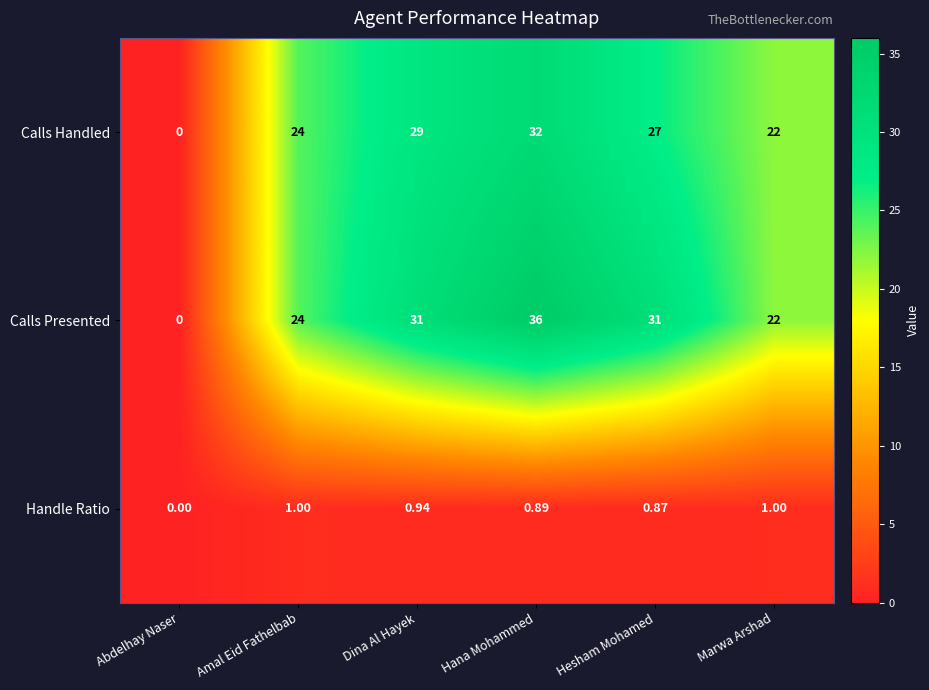

How many data points in Calls Presented are less than 31?

3